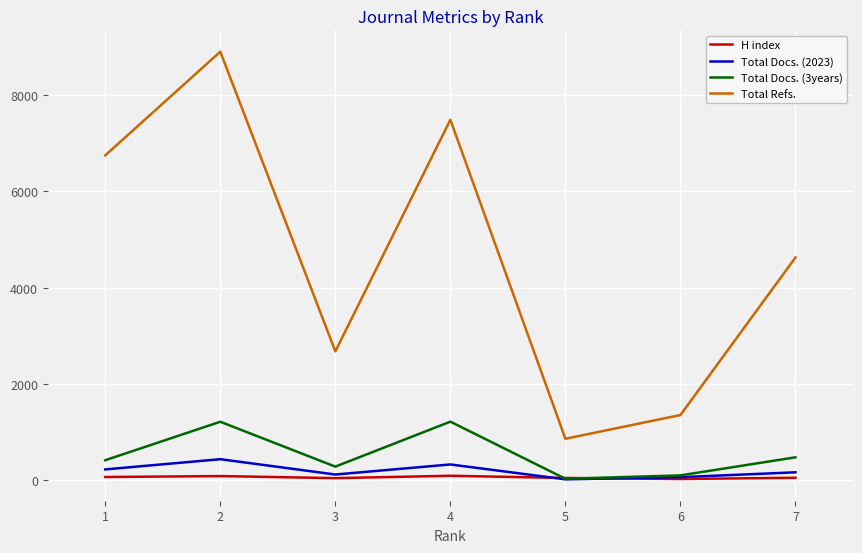

What is the total value across all series at 6?

1549